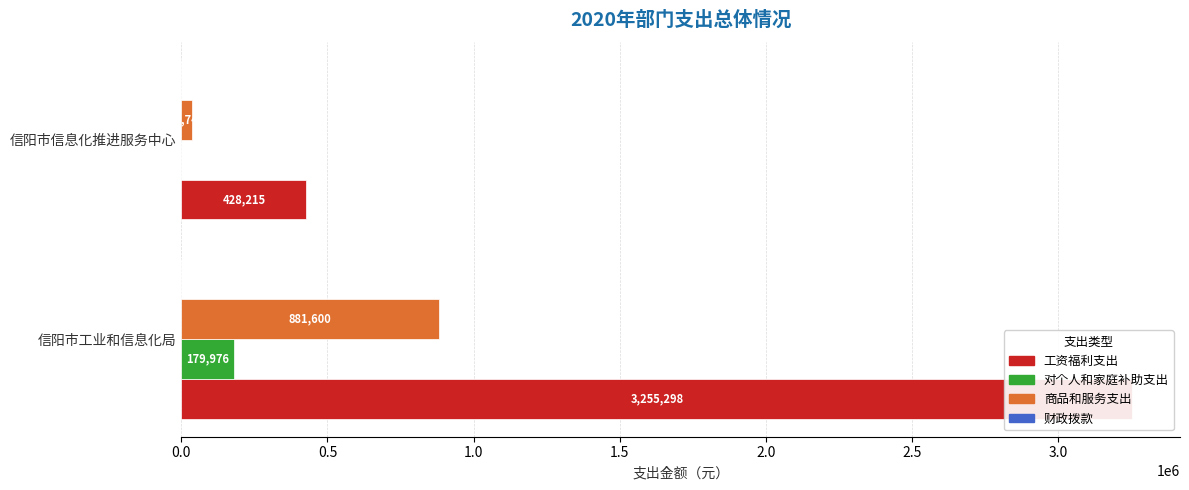

Count the number of categories in the chart.

2